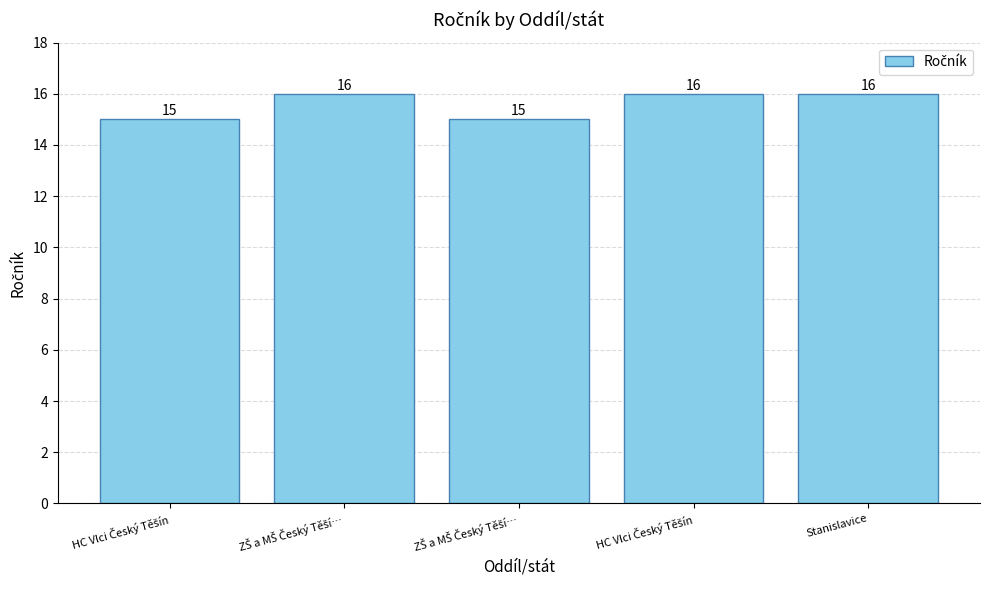

What is the average value?

16